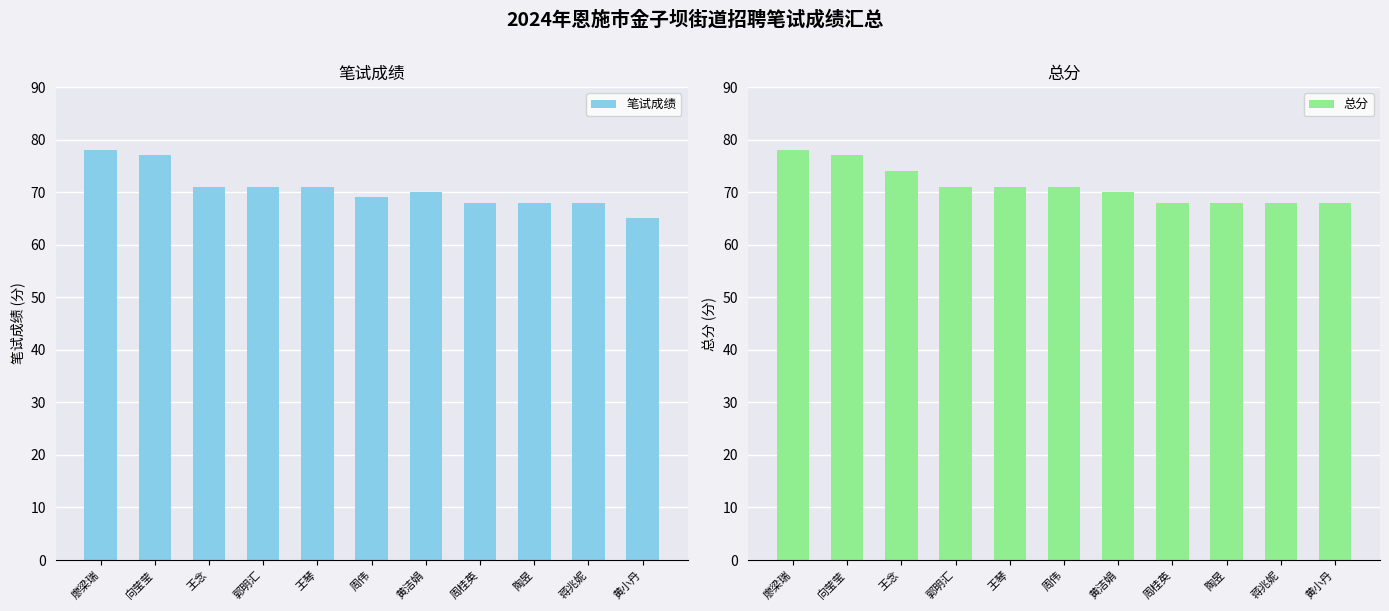

Read the 总分 value at 郭明汇.

71